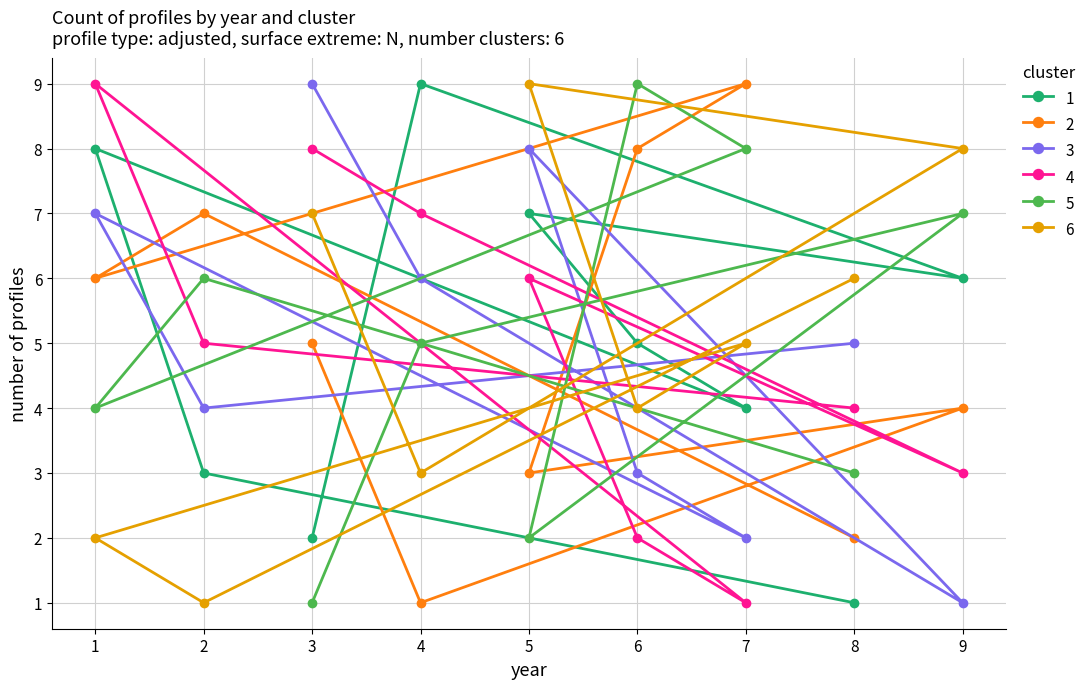

True or false: 5 has a value of 1 at 3.

True